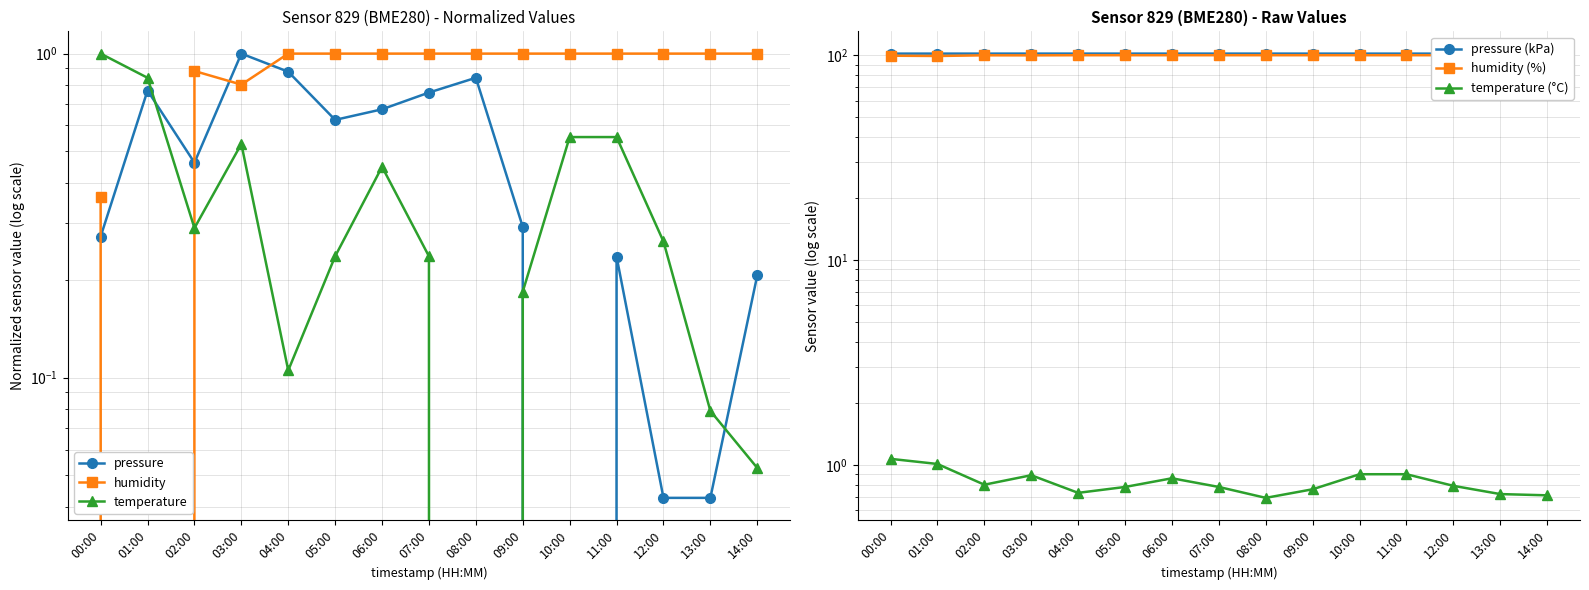

At which category does temperature reach its first local valley?

02:00